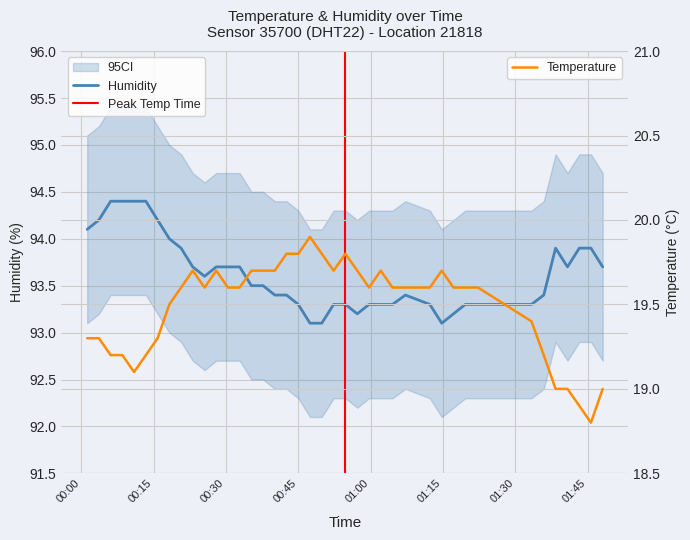

Reading left to right, extract all data points from this chart.

temperature: 19.3	19.3	19.2	19.2	19.1	19.2	19.3	19.5	19.6	19.7	19.6	19.7	19.6	19.6	19.7	19.7	19.7	19.8	19.8	19.9	19.8	19.7	19.8	19.7	19.6	19.7	19.6	19.6	19.6	19.7	19.6	19.6	19.6	19.4	19.2	19.0	19.0	18.9	18.8	19.0
humidity: 94.1	94.2	94.4	94.4	94.4	94.4	94.2	94.0	93.9	93.7	93.6	93.7	93.7	93.7	93.5	93.5	93.4	93.4	93.3	93.1	93.1	93.3	93.3	93.2	93.3	93.3	93.3	93.4	93.3	93.1	93.2	93.3	93.3	93.3	93.4	93.9	93.7	93.9	93.9	93.7